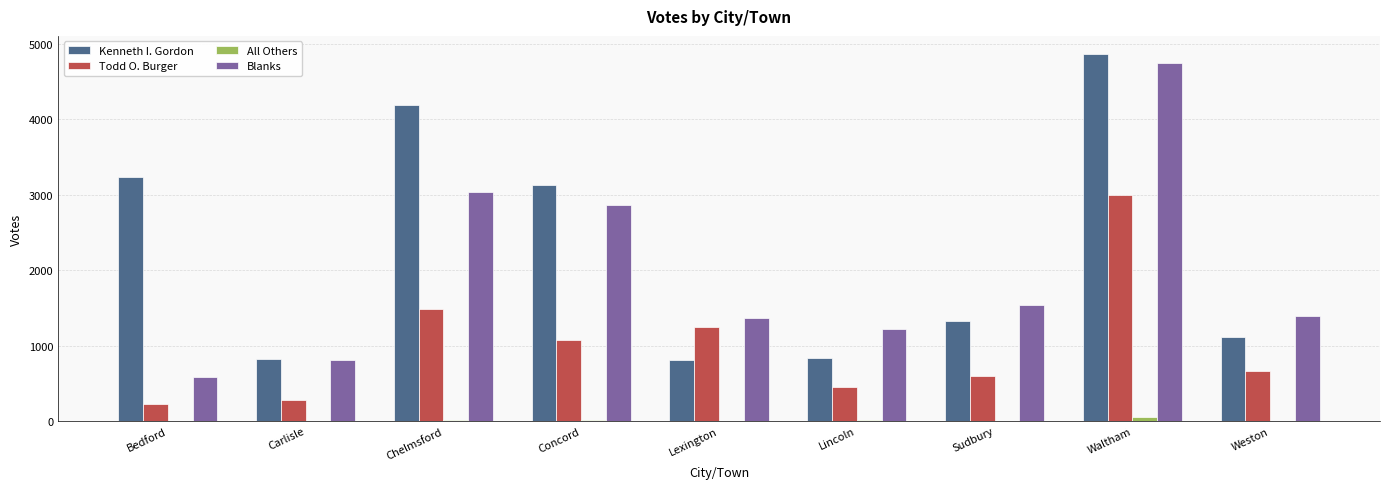

What is the sum of all Todd O. Burger values?

9019